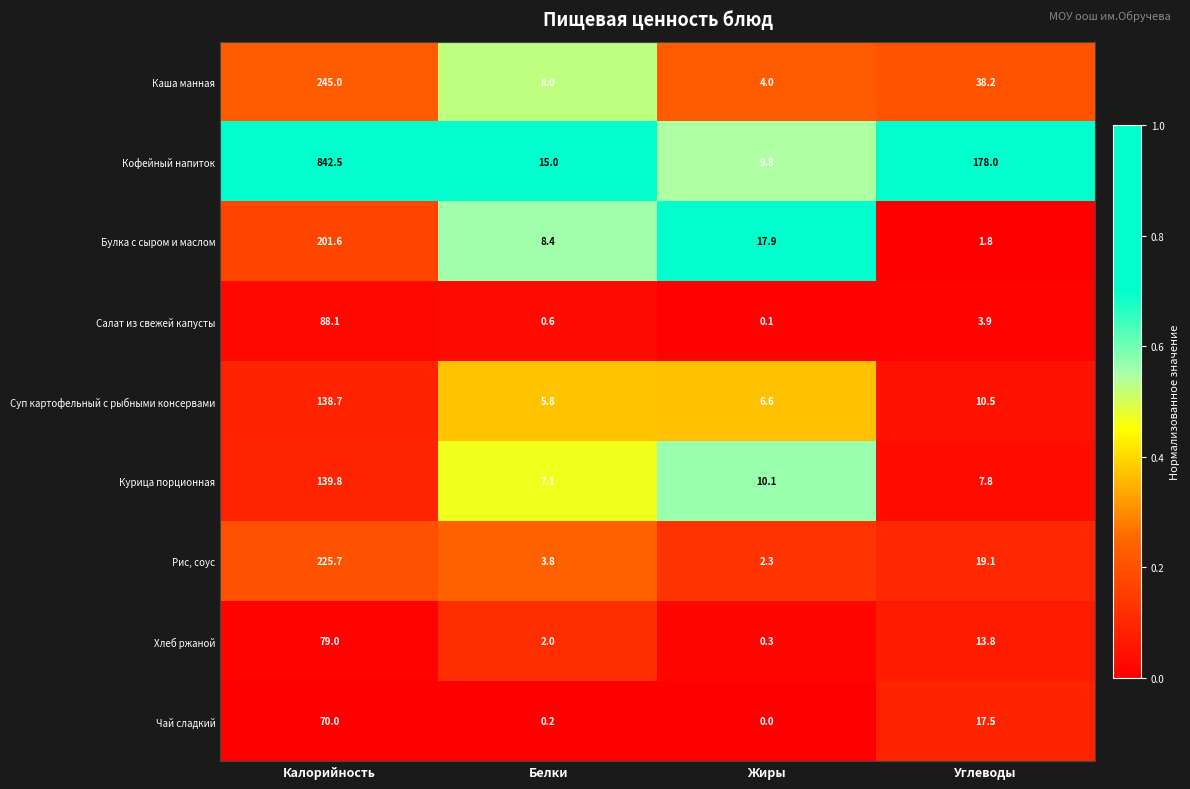

At which label does Каша манная first exceed 38?

Калорийность